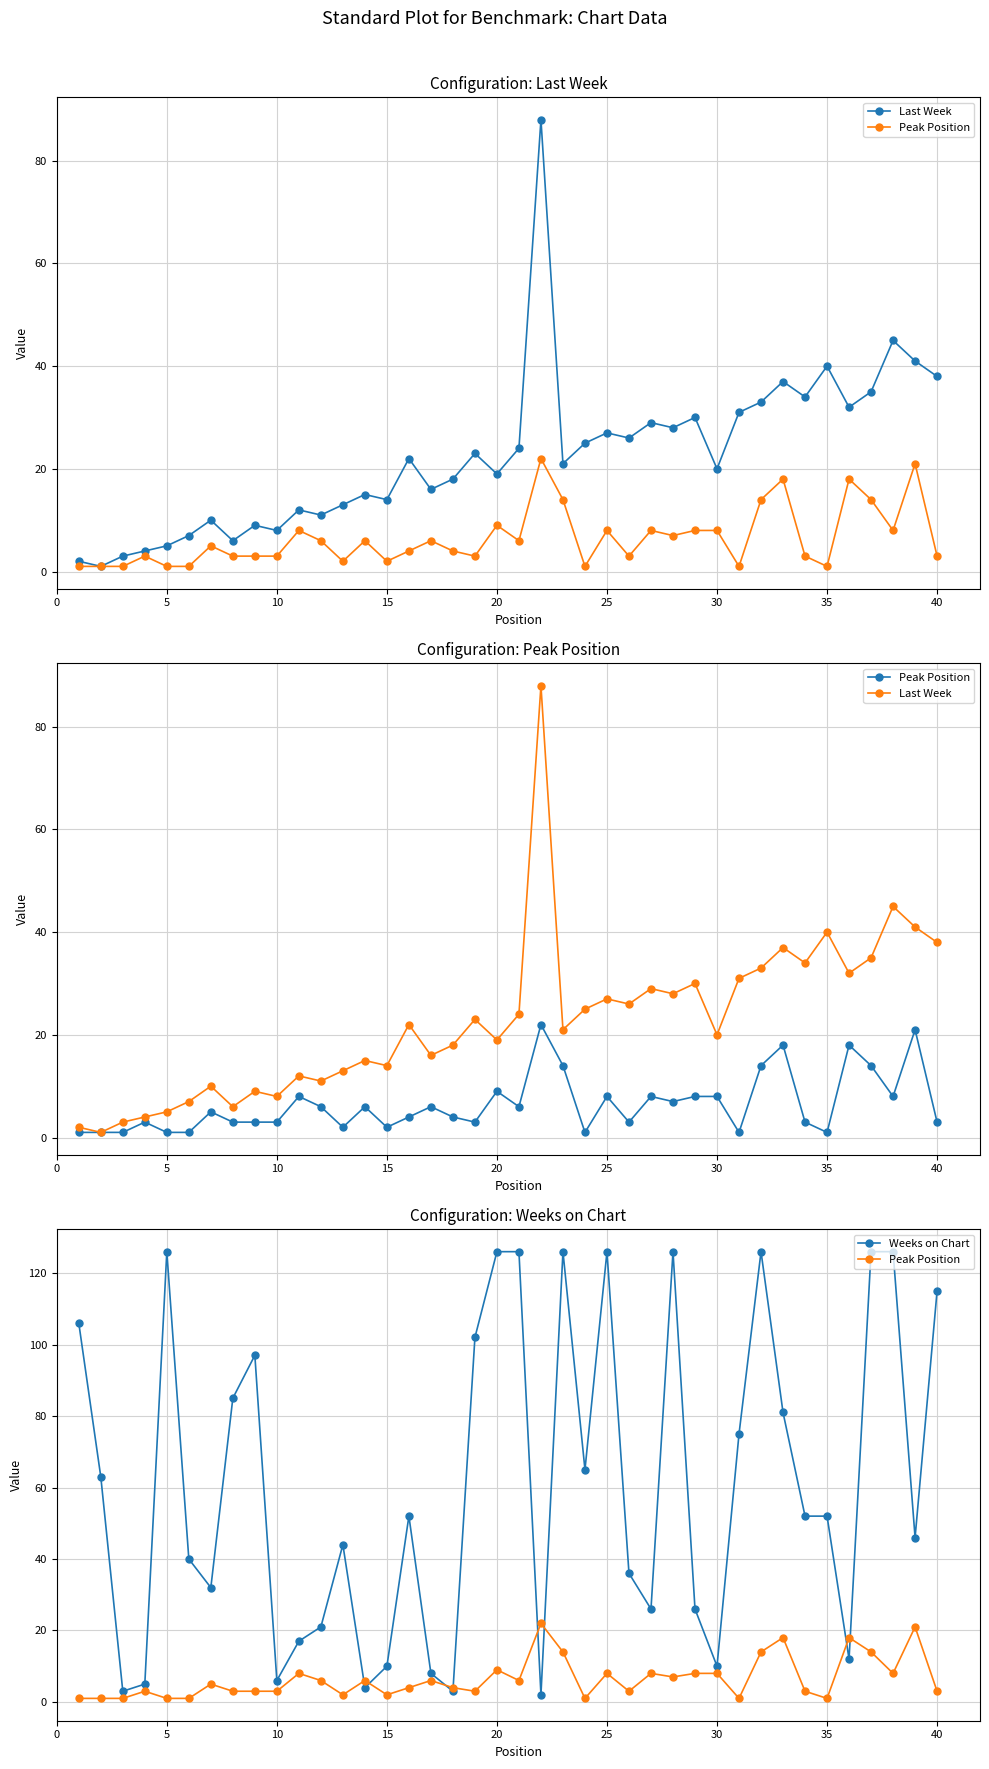

What is the difference between the maximum and minimum values in the Weeks on Chart series?

124